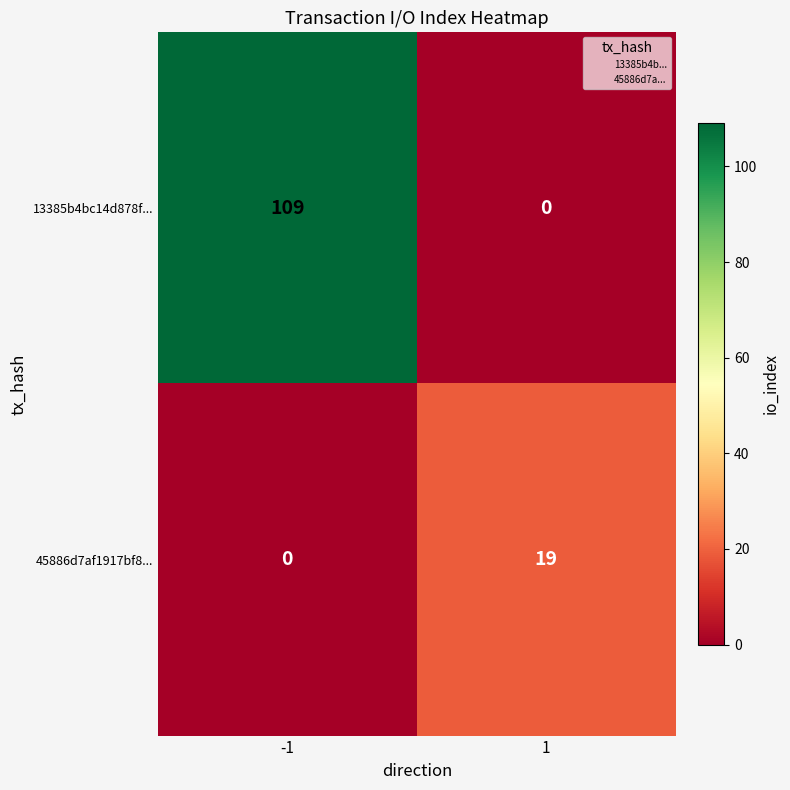

Which category has the highest value across all series?

-1